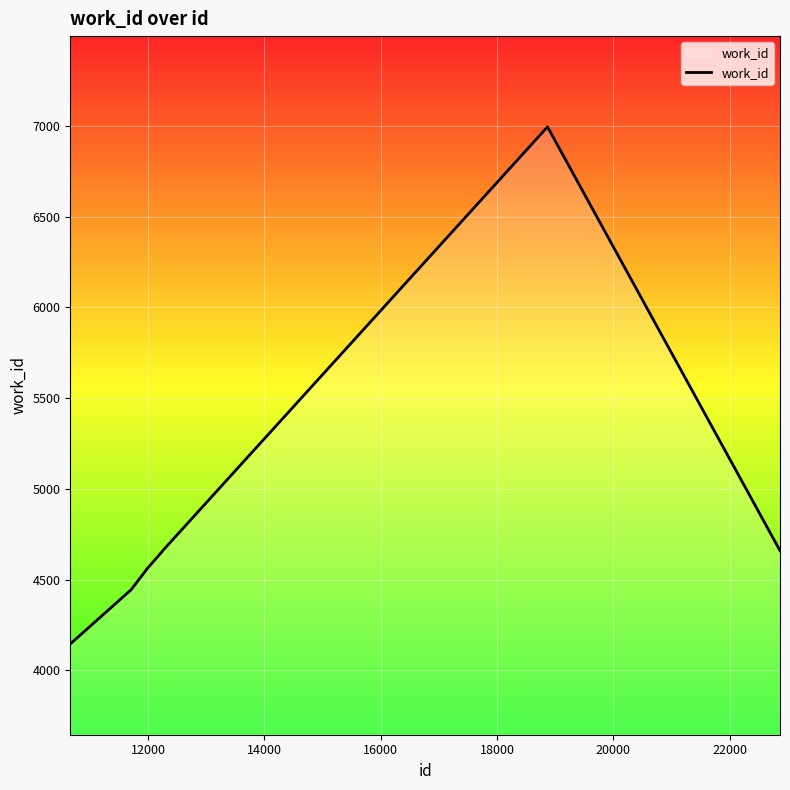

How many distinct data groups are displayed?

1